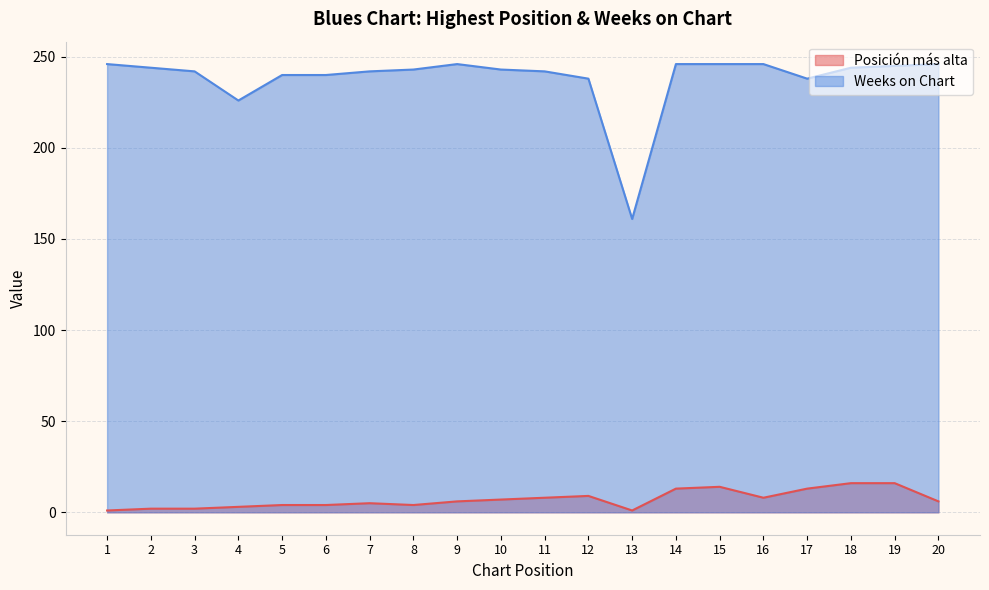

How many values in the Posición más alta series exceed 6?

9